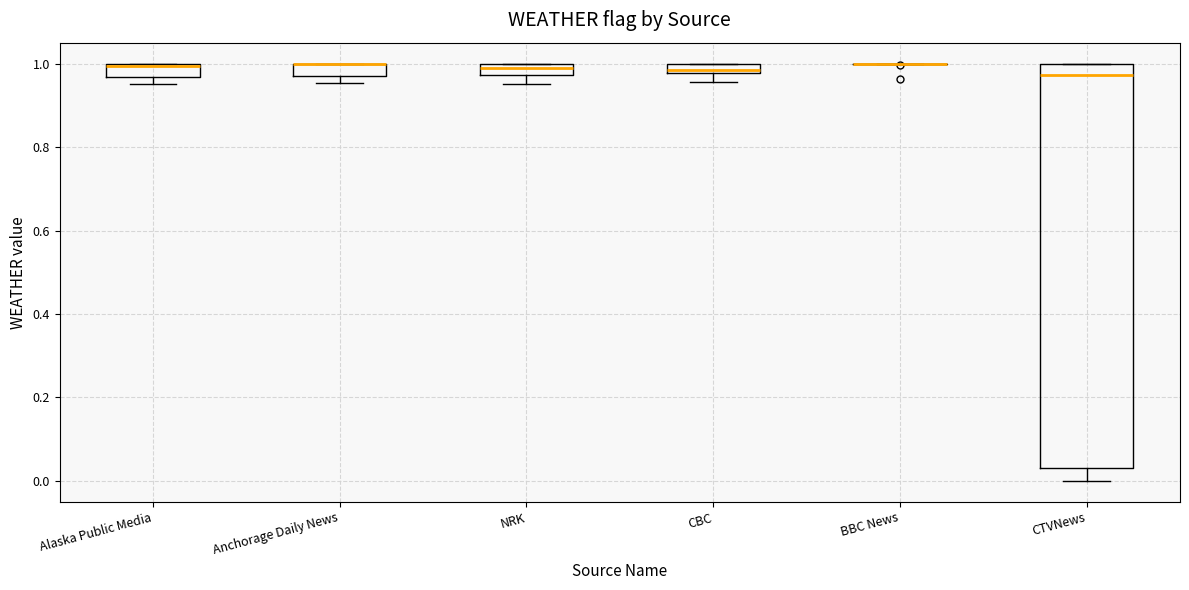

Where does the lower whisker of the box for CTVNews end on the y-axis? The values are not printed on the chart, so give them approximately, as read against the axis.

0.00